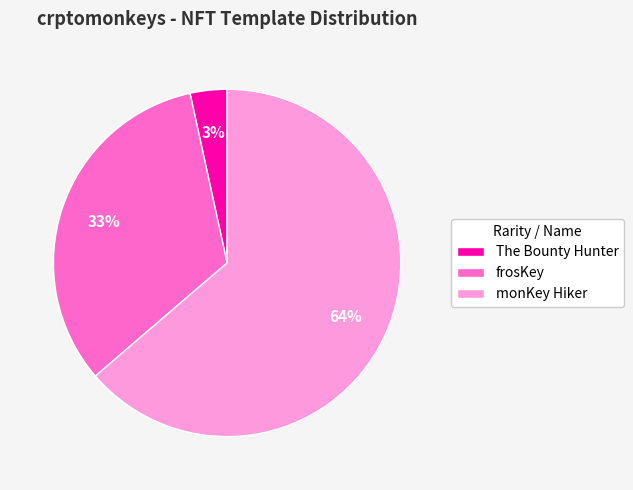

Is the sum of monKey Hiker and frosKey greater than half?

Yes